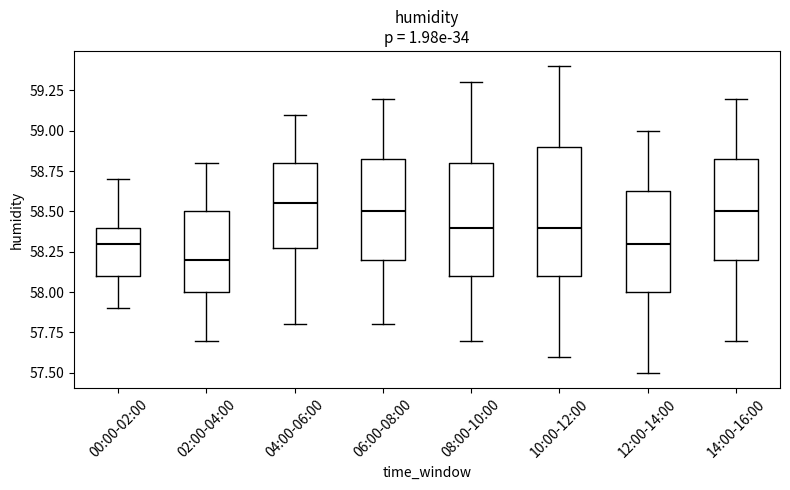

Reading left to right, read every box against the y-axis: the position of its median line, the range the box covers, and the ends of its whiskers. The values are not printed on the chart, so give them approximately, as read against the axis.

00:00-02:00: median 58.30, box 58.10 to 58.40, whiskers 57.90 to 58.70
02:00-04:00: median 58.20, box 58.00 to 58.50, whiskers 57.70 to 58.80
04:00-06:00: median 58.55, box 58.30 to 58.80, whiskers 57.80 to 59.10
06:00-08:00: median 58.50, box 58.20 to 58.85, whiskers 57.80 to 59.20
08:00-10:00: median 58.40, box 58.10 to 58.80, whiskers 57.70 to 59.30
10:00-12:00: median 58.40, box 58.10 to 58.90, whiskers 57.60 to 59.40
12:00-14:00: median 58.30, box 58.00 to 58.65, whiskers 57.50 to 59.00
14:00-16:00: median 58.50, box 58.20 to 58.85, whiskers 57.70 to 59.20